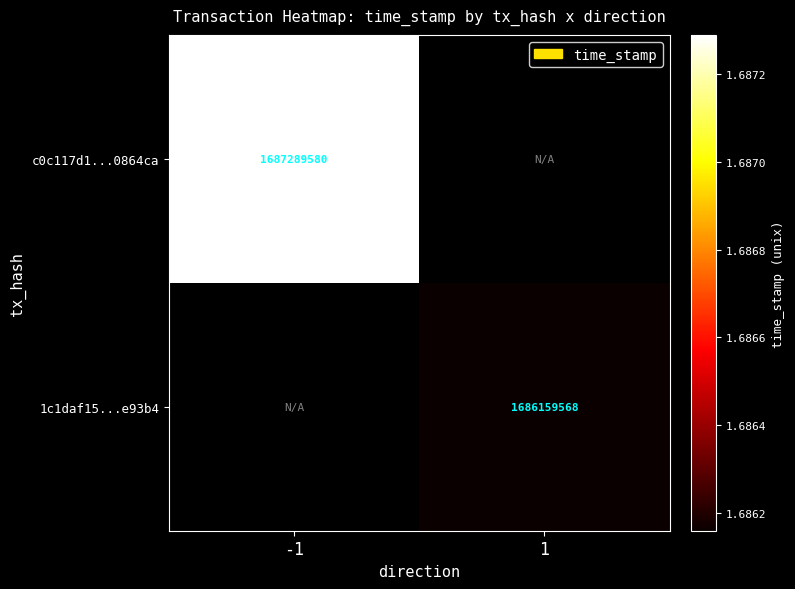

At which category does the chart reach its minimum across all series?

1